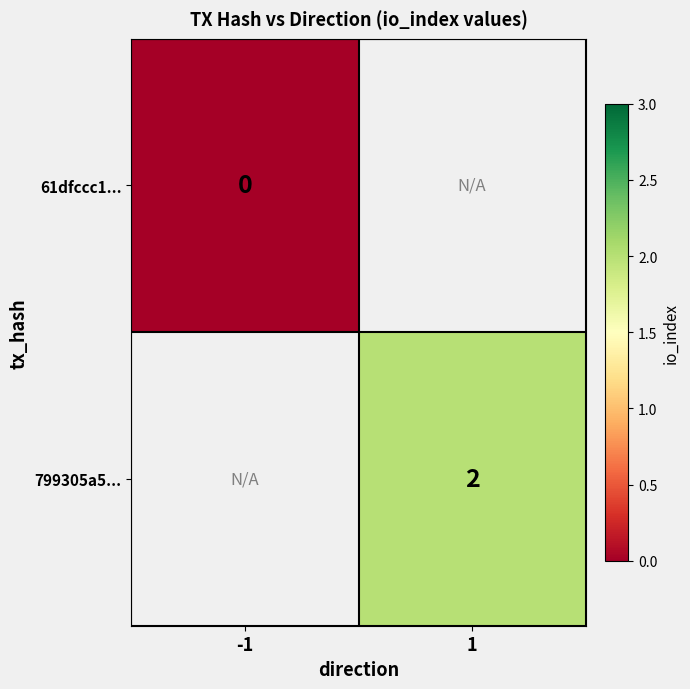

True or false: 799305a5... has a value of 1 at 1.

False